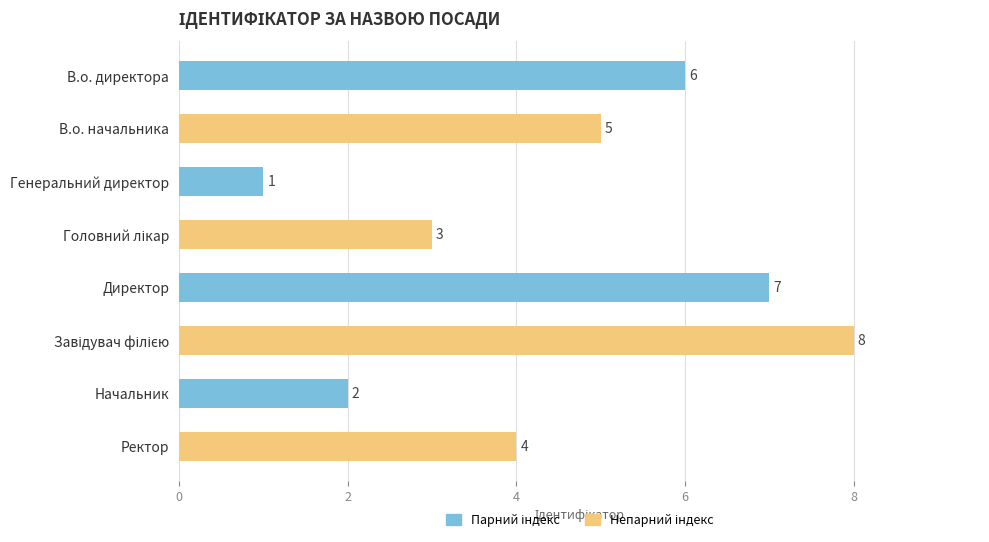

True or false: the data shows 7 at Директор.

True